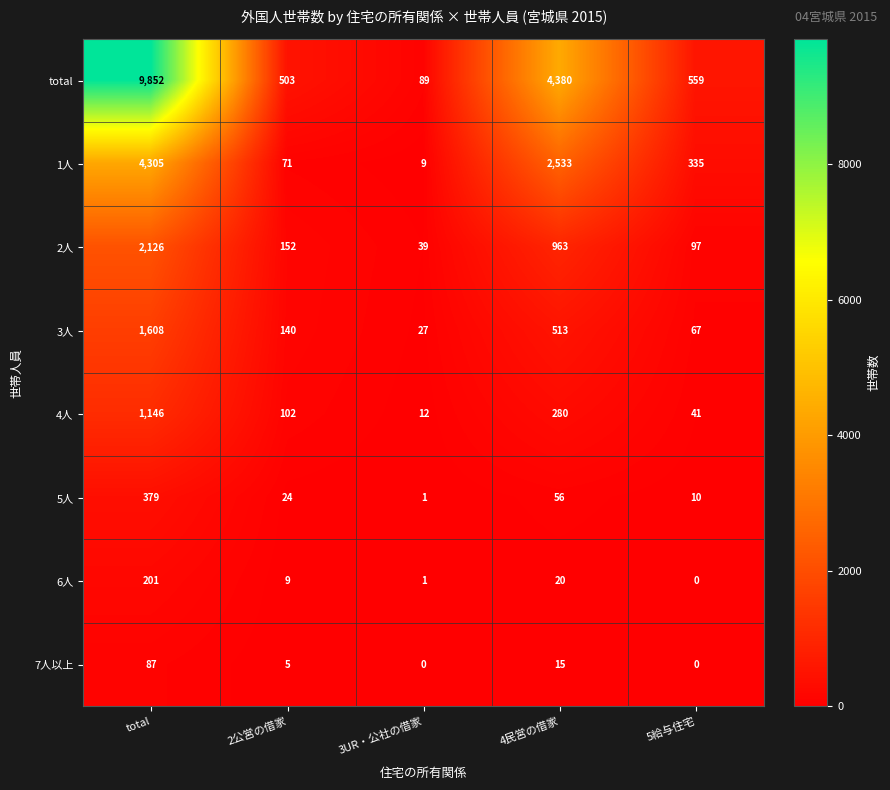

What is the sum of all 4人 values?

1581